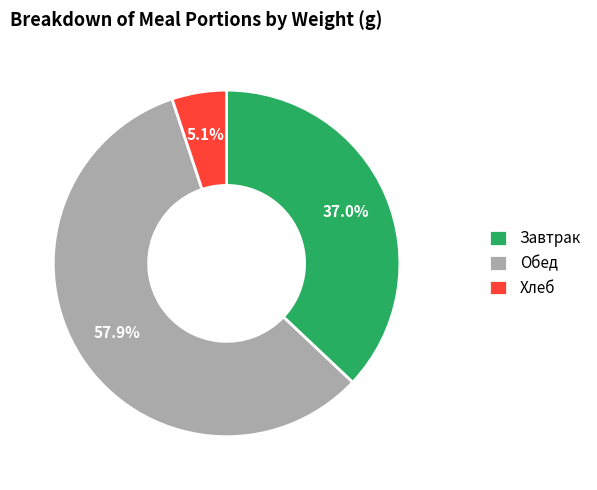

What is the total percentage of Обед and Хлеб?

63.0%